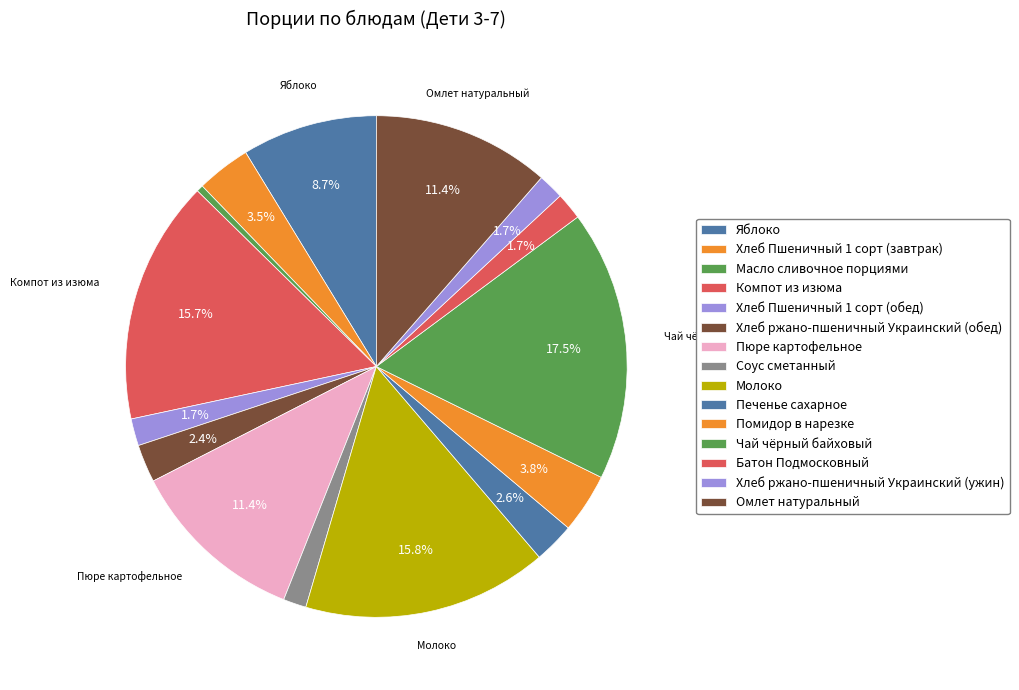

How many segments does this pie chart have?

15